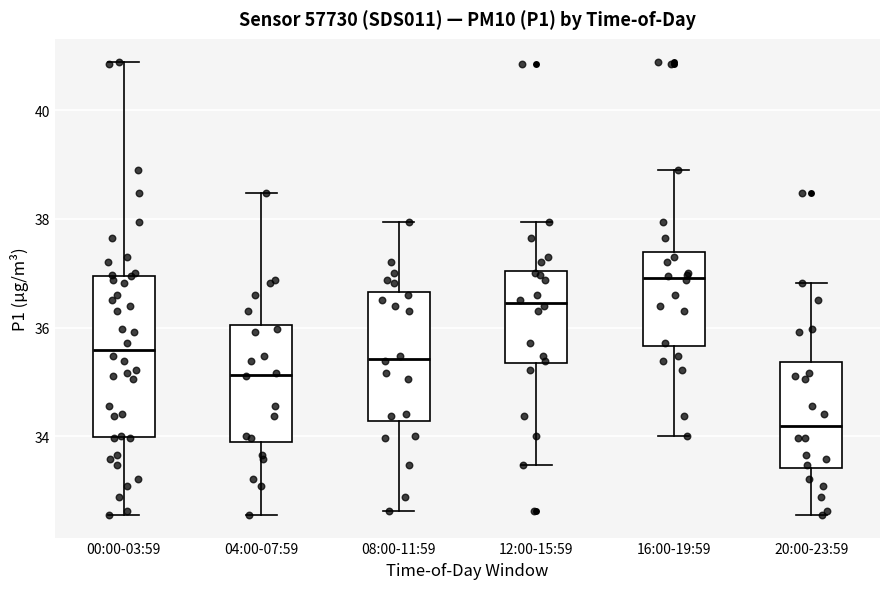

Reading left to right, transcribe this box plot: for each box, give where its median line is, the range the box spans, and where its two whiskers end, as read against the y-axis. The values are not printed on the chart, so give them approximately, as read against the axis.

00:00-03:59: median 35.6, box 34.0 to 37.0, whiskers 32.6 to 41.0
04:00-07:59: median 35.2, box 33.8 to 36.0, whiskers 32.6 to 38.4
08:00-11:59: median 35.4, box 34.2 to 36.6, whiskers 32.6 to 38.0
12:00-15:59: median 36.4, box 35.4 to 37.0, whiskers 33.4 to 38.0
16:00-19:59: median 37.0, box 35.6 to 37.4, whiskers 34.0 to 39.0
20:00-23:59: median 34.2, box 33.4 to 35.4, whiskers 32.6 to 36.8